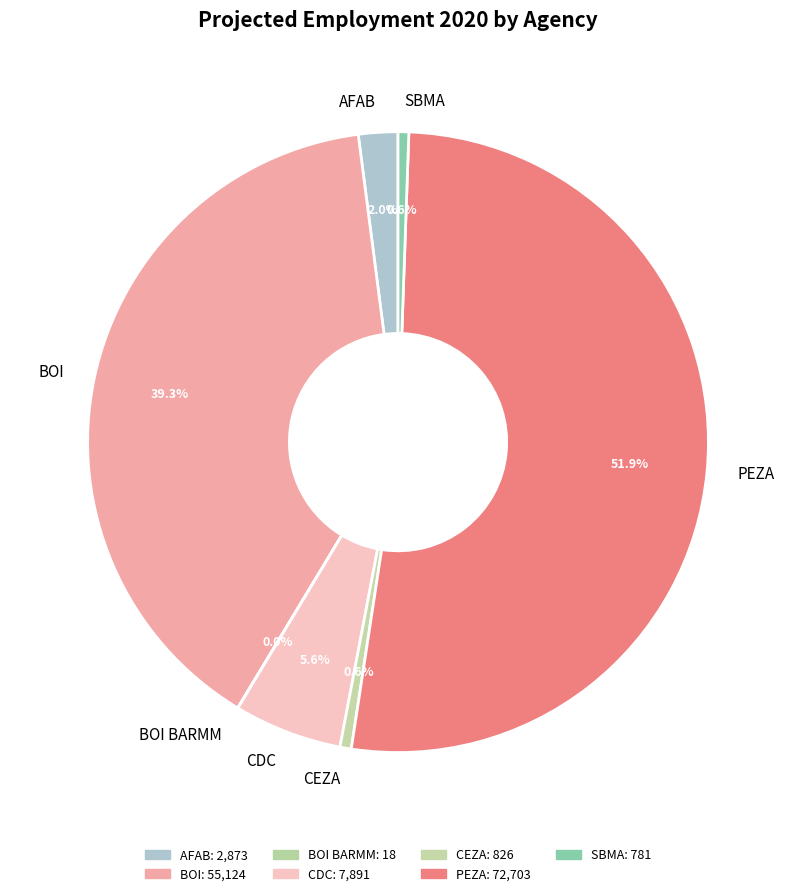

What is the majority slice?

PEZA